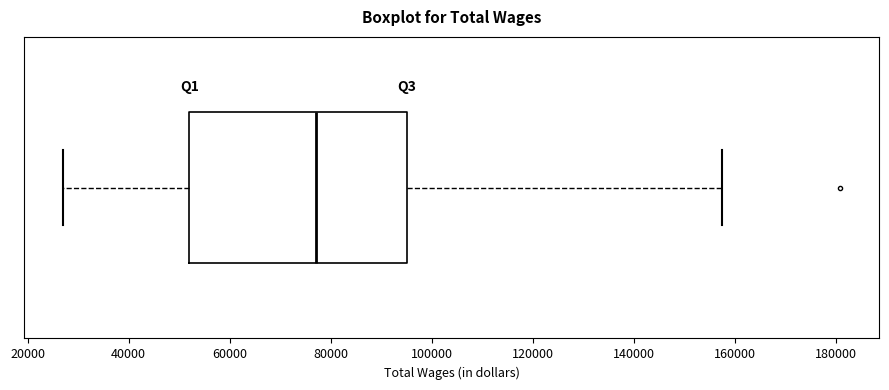

Read this box plot against the x-axis: the position of the median line, the range covered by the box, and the ends of both whiskers. The values are not printed on the chart, so give them approximately, as read against the axis.

median 78000, box 52000 to 96000, whiskers 28000 to 158000